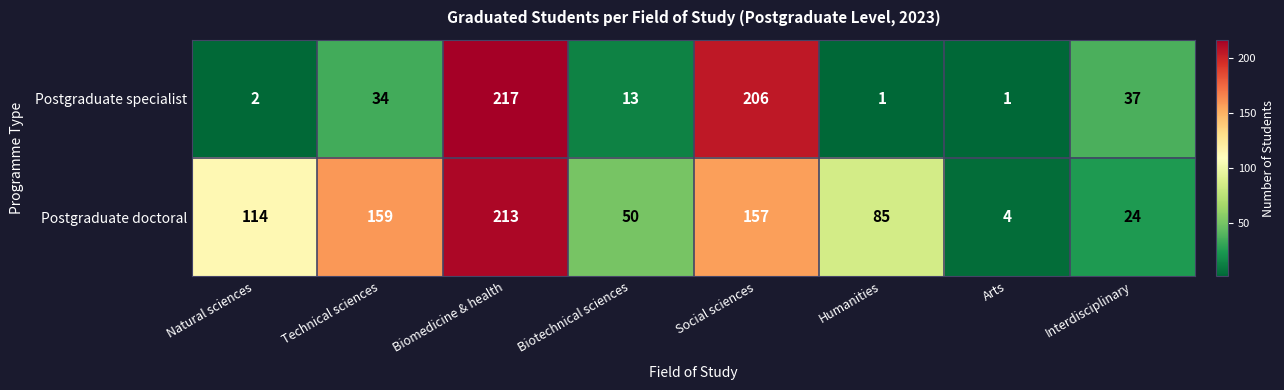

The Postgraduate doctoral series shows 85 at Humanities. True or false?

True